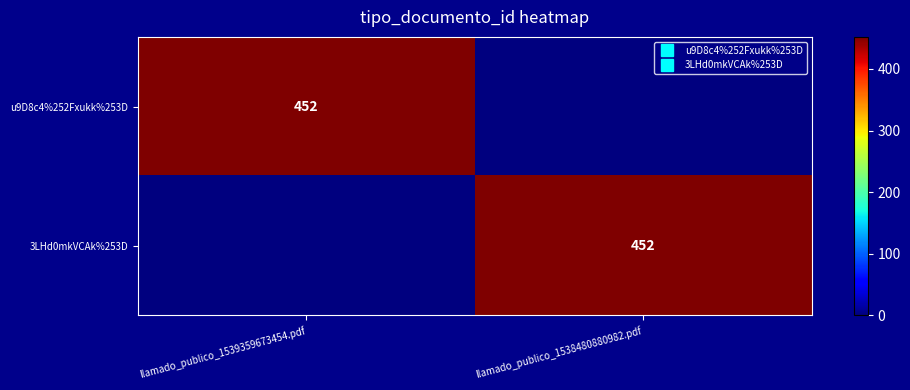

List the series in order of their peak value, highest first.

u9D8c4%252Fxukk%253D, 3LHd0mkVCAk%253D